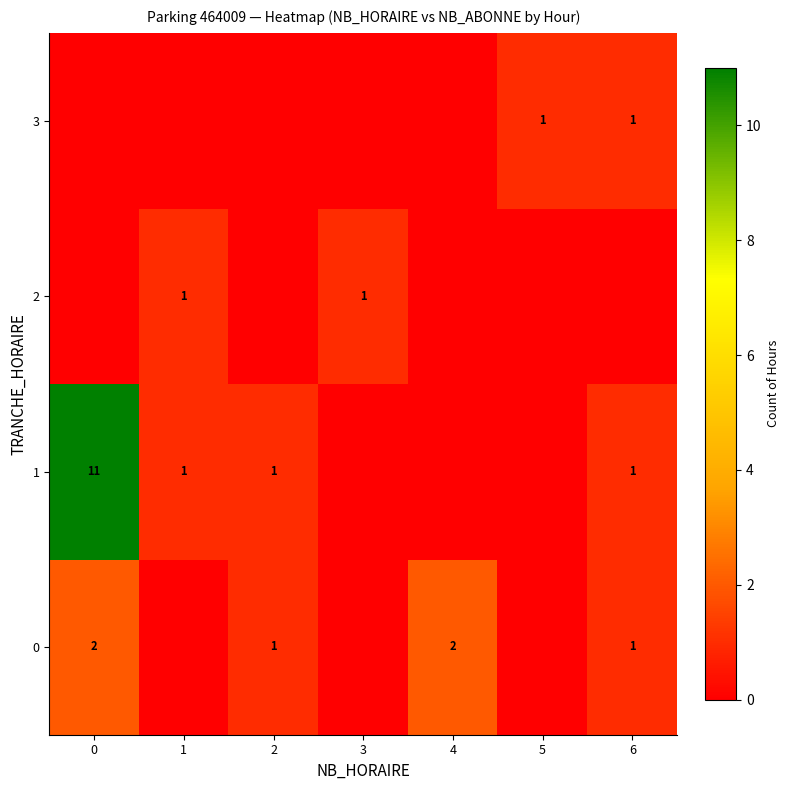

The 3 series shows 1 at 6. True or false?

True